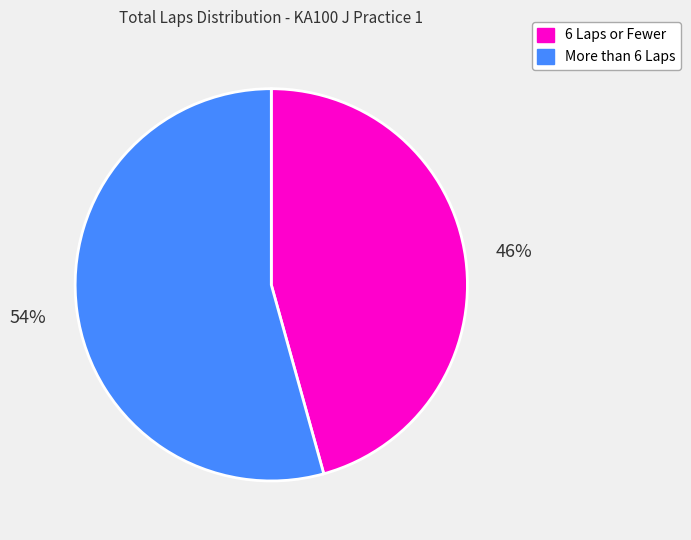

Approximately how many times larger is the value at More than 6 Laps compared to 6 Laps or Fewer?

1.2